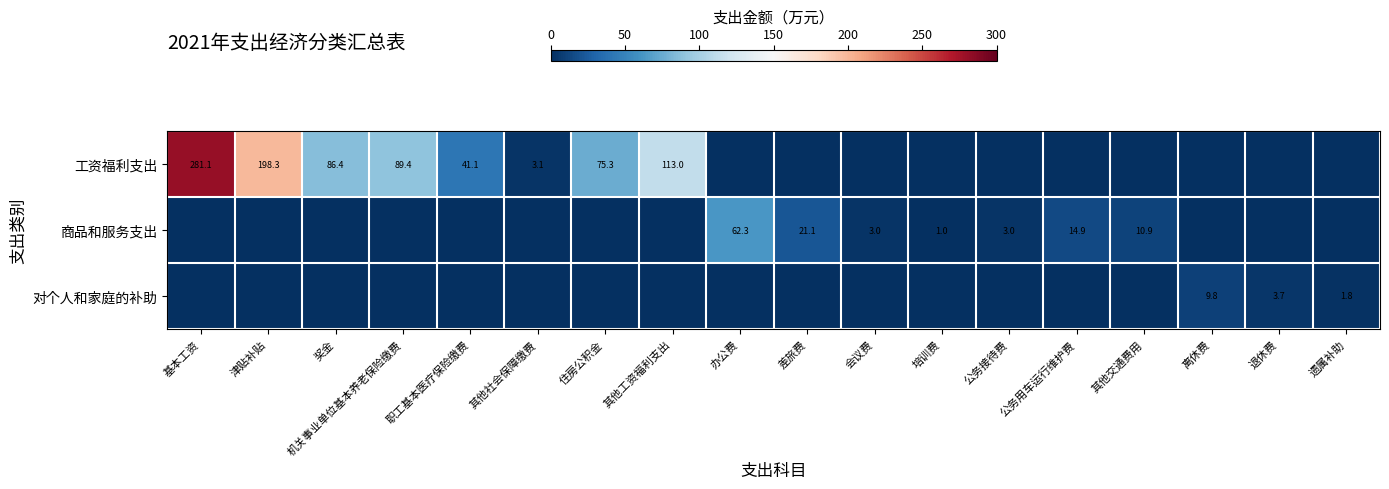

The value of 商品和服务支出 at 办公费 is 62.3. True or false?

True